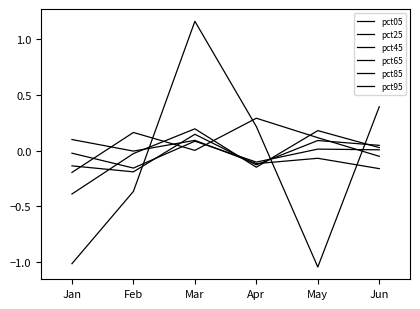

Which series has the largest total across all categories?

pct95